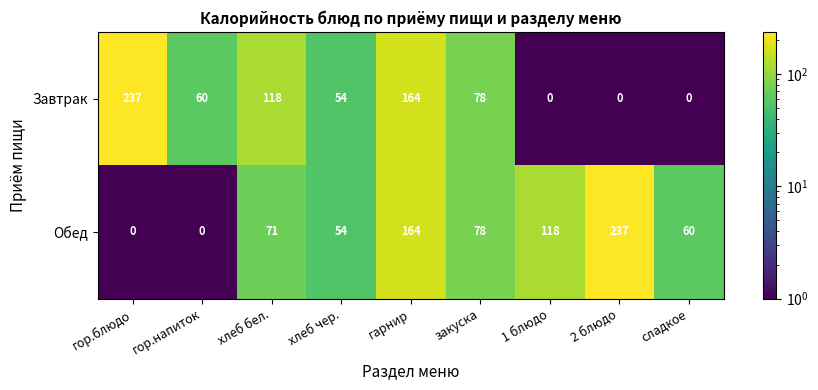

Which category has the highest value in the Завтрак series?

гор.блюдо